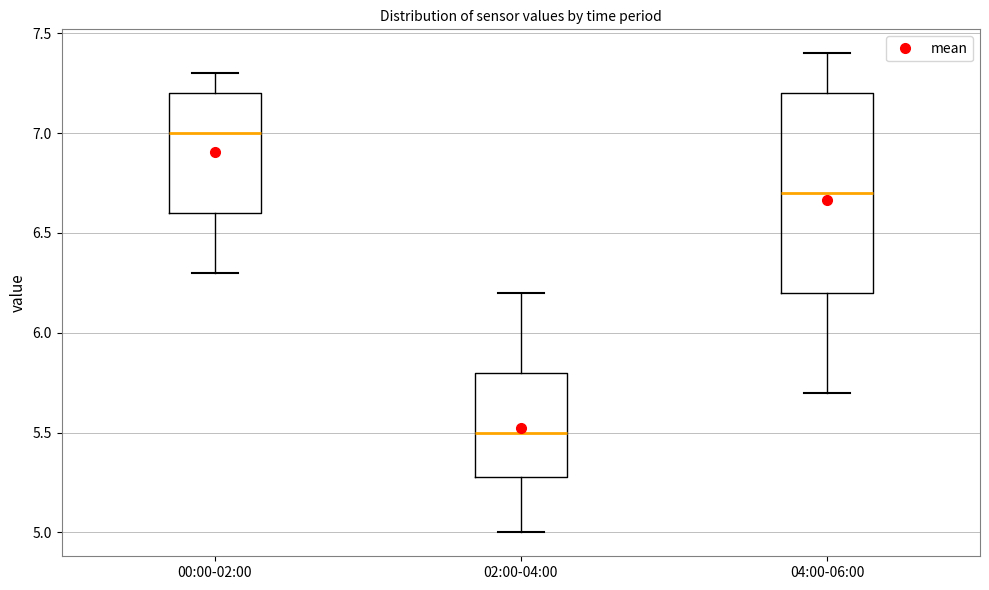

Where is the upper edge of the box for 00:00-02:00 on the y-axis? The values are not printed on the chart, so give them approximately, as read against the axis.

7.2